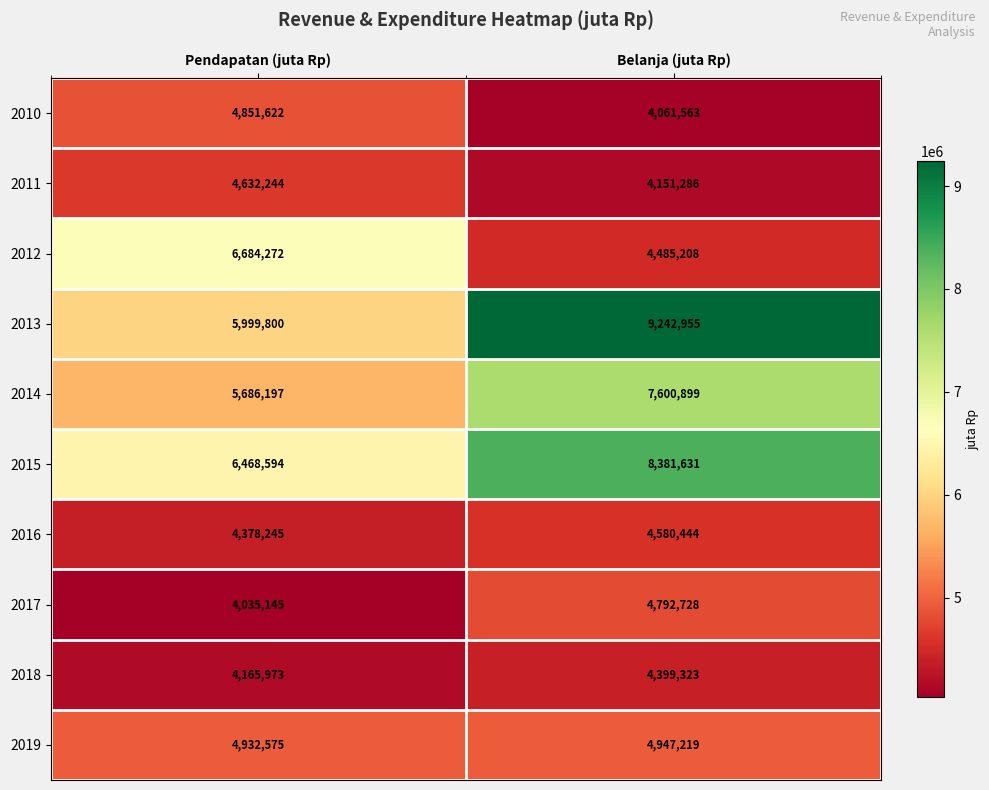

Which series has the largest range (max minus min)?

2013